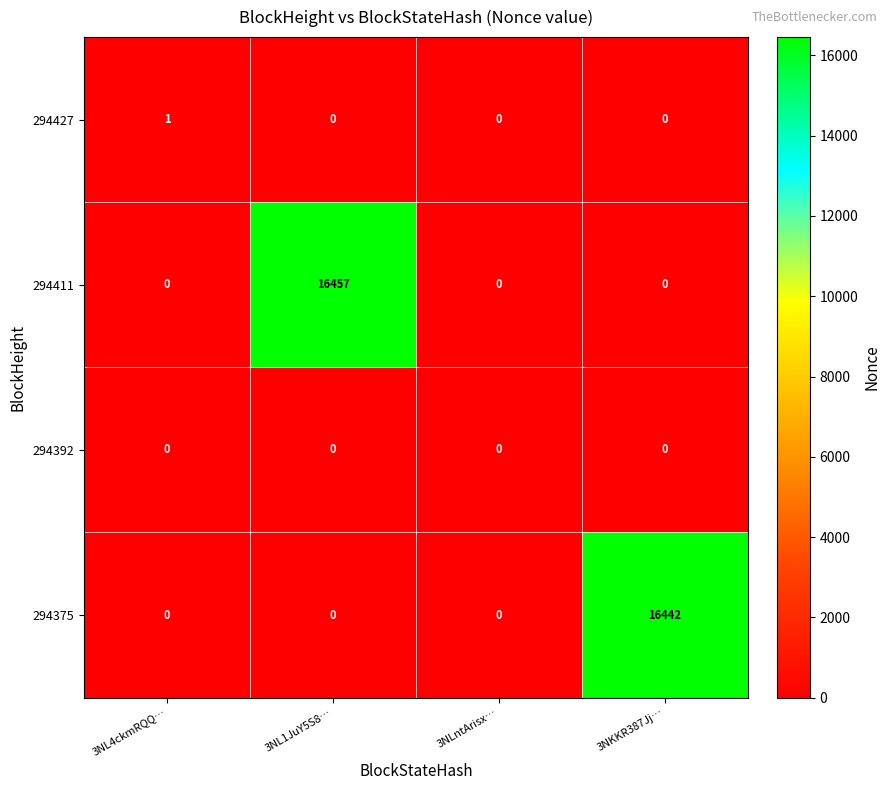

Reading left to right, what are all the values shown in this chart?

294427: 3NL4ckmRQQ…=1	3NL1JuY5S8…=0	3NLntArisx…=0	3NKKR387Jj…=0
294411: 3NL4ckmRQQ…=0	3NL1JuY5S8…=16457	3NLntArisx…=0	3NKKR387Jj…=0
294392: 3NL4ckmRQQ…=0	3NL1JuY5S8…=0	3NLntArisx…=0	3NKKR387Jj…=0
294375: 3NL4ckmRQQ…=0	3NL1JuY5S8…=0	3NLntArisx…=0	3NKKR387Jj…=16442